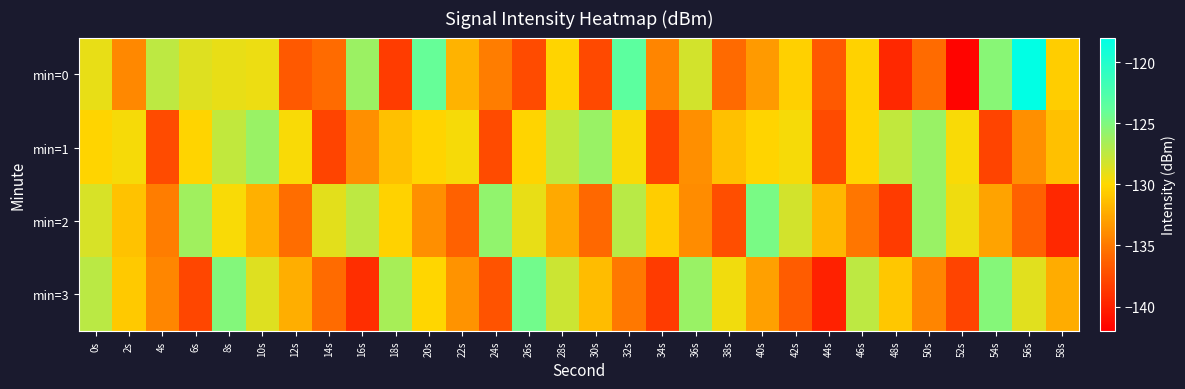

Reading left to right, extract all data points from this chart.

min=0: 0s=-129.1	2s=-134.2	4s=-127.4	6s=-128.7	8s=-129.1	10s=-129.3	12s=-136.7	14s=-135.7	16s=-126.1	18s=-138.4	20s=-124.0	22s=-131.9	24s=-134.7	26s=-137.5	28s=-130.2	30s=-137.7	32s=-123.5	34s=-134.3	36s=-128.2	38s=-135.8	40s=-133.2	42s=-130.4	44s=-136.7	46s=-130.3	48s=-139.6	50s=-135.7	52s=-141.7	54s=-125.3	56s=-118.2	58s=-130.6
min=1: 0s=-130.2	2s=-129.7	4s=-137.6	6s=-130.3	8s=-127.6	10s=-126.1	12s=-129.8	14s=-137.9	16s=-133.8	18s=-131.2	20s=-130.2	22s=-129.7	24s=-137.6	26s=-130.3	28s=-127.6	30s=-126.1	32s=-129.8	34s=-137.9	36s=-133.8	38s=-131.2	40s=-130.2	42s=-129.7	44s=-137.6	46s=-130.3	48s=-127.6	50s=-126.1	52s=-129.8	54s=-137.9	56s=-133.8	58s=-131.2
min=2: 0s=-128.5	2s=-131.2	4s=-134.7	6s=-126.3	8s=-129.8	10s=-132.1	12s=-135.6	14s=-128.9	16s=-127.4	18s=-130.3	20s=-133.8	22s=-136.2	24s=-125.7	26s=-129.1	28s=-132.5	30s=-135.9	32s=-127.2	34s=-130.6	36s=-134.0	38s=-137.4	40s=-124.8	42s=-128.3	44s=-131.7	46s=-135.1	48s=-138.5	50s=-126.0	52s=-129.4	54s=-132.8	56s=-136.2	58s=-139.6
min=3: 0s=-127.3	2s=-130.8	4s=-134.3	6s=-137.8	8s=-125.2	10s=-128.7	12s=-132.2	14s=-135.7	16s=-139.2	18s=-126.6	20s=-130.1	22s=-133.6	24s=-137.1	26s=-124.5	28s=-128.0	30s=-131.5	32s=-135.0	34s=-138.5	36s=-126.0	38s=-129.5	40s=-133.0	42s=-136.5	44s=-140.0	46s=-127.4	48s=-130.9	50s=-134.4	52s=-137.9	54s=-125.3	56s=-128.8	58s=-132.3